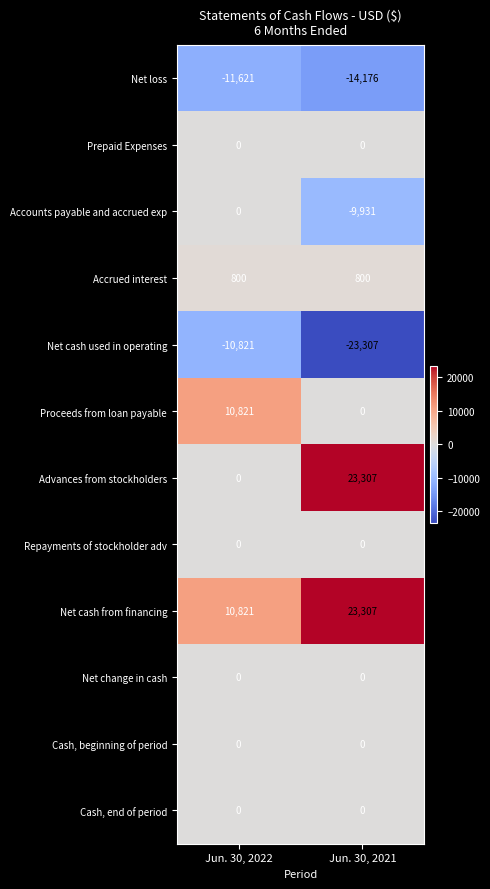

Reading left to right, list all the values displayed in this chart.

Net loss: -11621	-14176
Prepaid Expenses: 0	0
Accounts payable and accrued exp: 0	-9931
Accrued interest: 800	800
Net cash used in operating: -10821	-23307
Proceeds from loan payable: 10821	0
Advances from stockholders: 0	23307
Repayments of stockholder adv: 0	0
Net cash from financing: 10821	23307
Net change in cash: 0	0
Cash, beginning of period: 0	0
Cash, end of period: 0	0